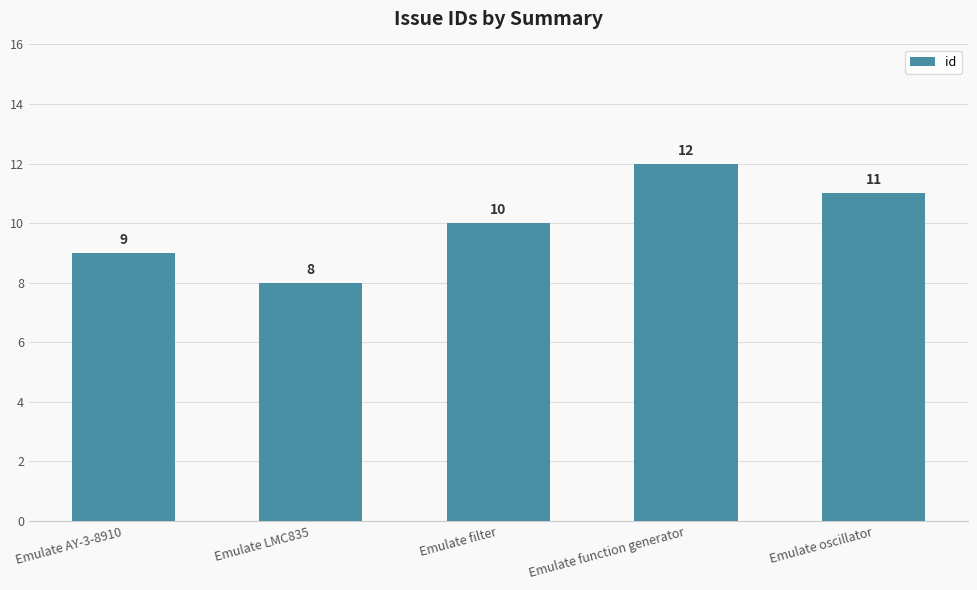

Between Emulate LMC835 and Emulate filter, which is larger?

Emulate filter